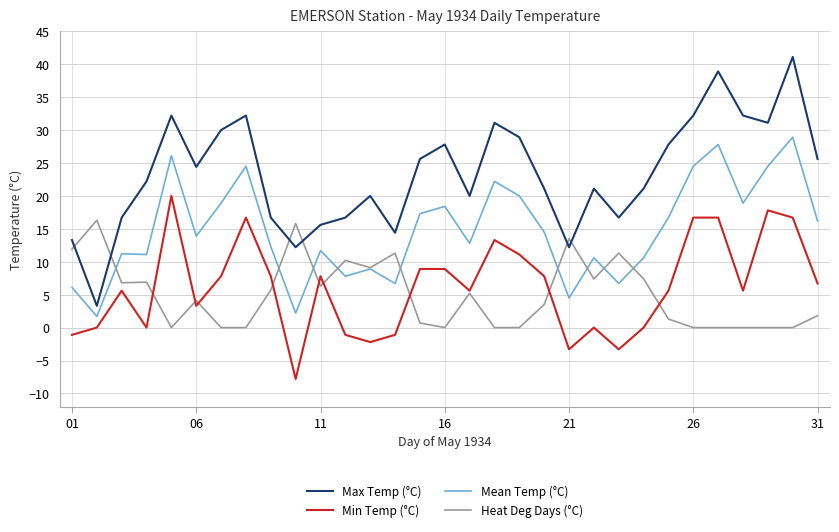

Which series has the largest range (max minus min)?

Max Temp (°C)